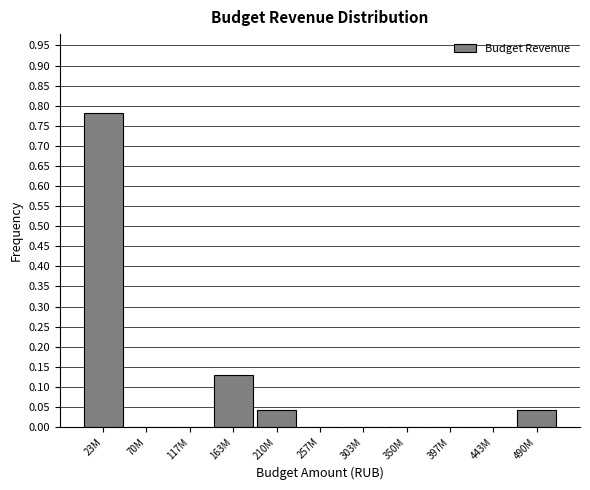

What is the change in value from 23M to 397M?

-0.8